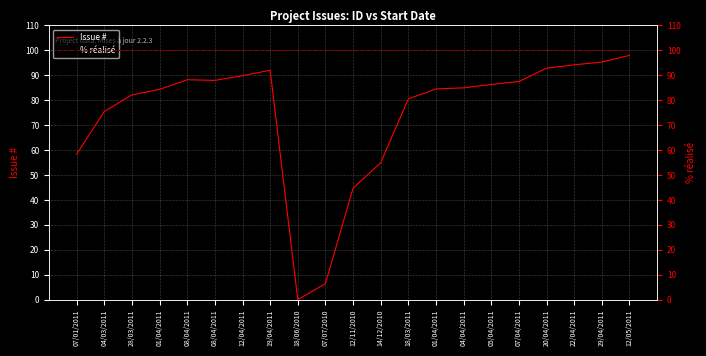

Which series has the largest total across all categories?

% réalisé